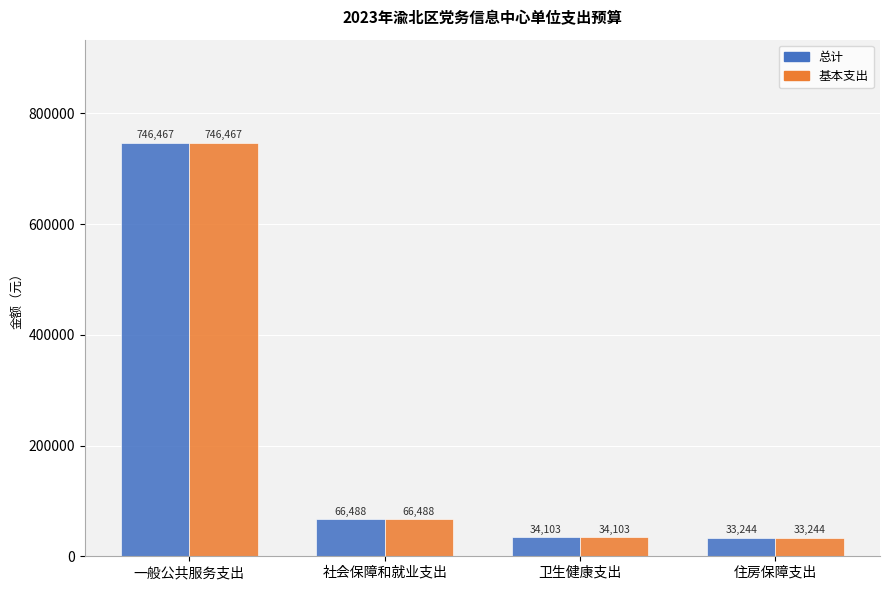

Rank the categories by 总计 value from lowest to highest.

住房保障支出, 卫生健康支出, 社会保障和就业支出, 一般公共服务支出